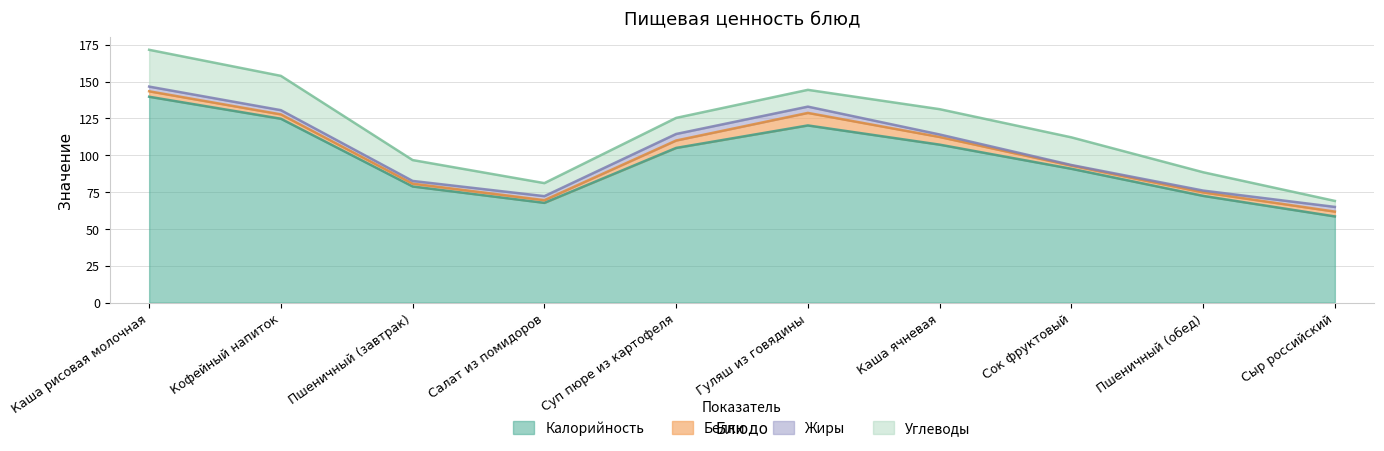

Which series has the largest total across all categories?

Калорийность